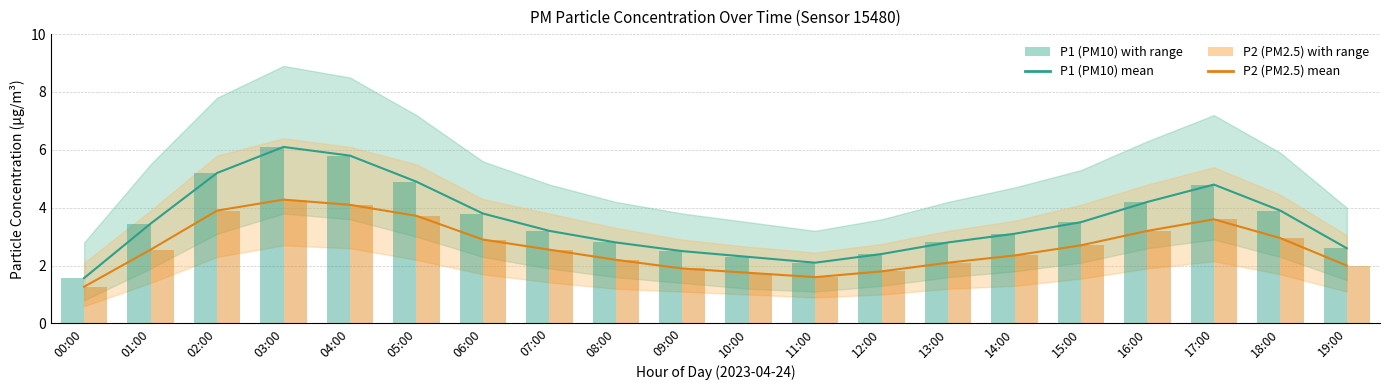

What is the value of the P1 (PM10) bar at the 18th from the left?

4.8